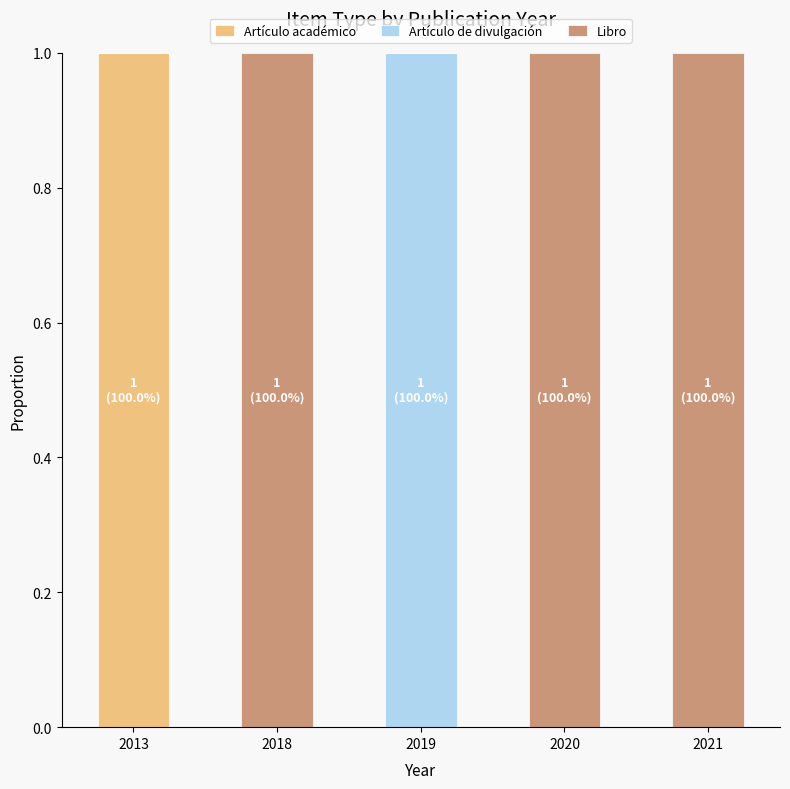

The Artículo académico series shows 1 at 2013. True or false?

True